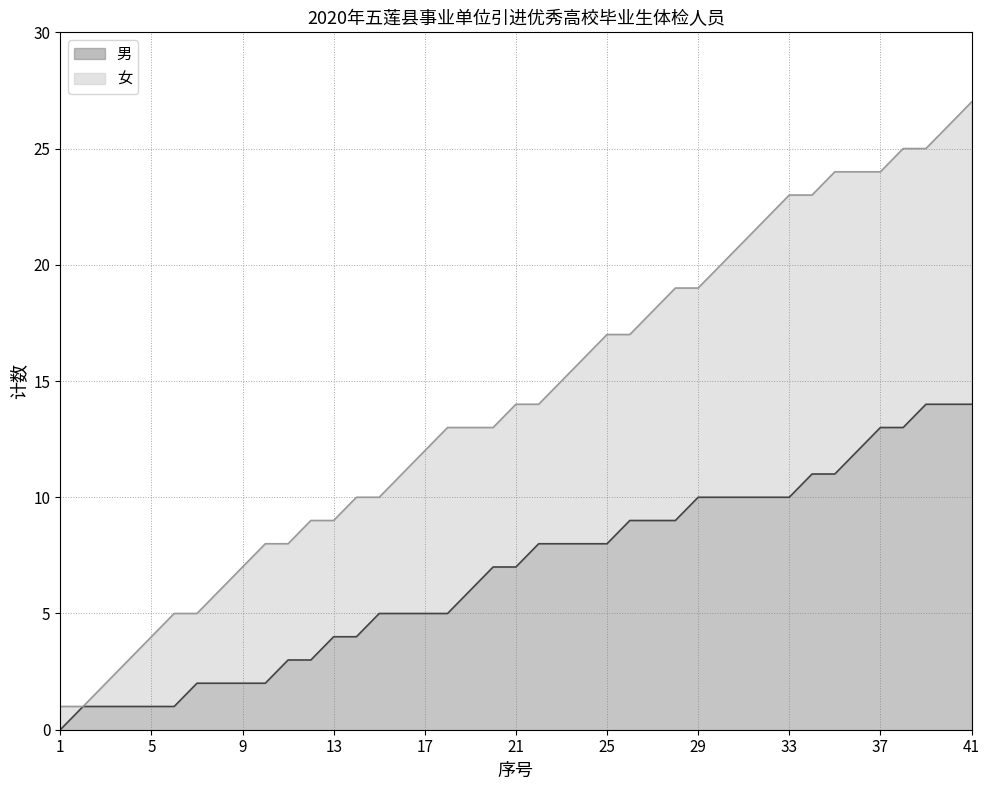

Rank the series by their average value, from lowest to highest.

男, 女